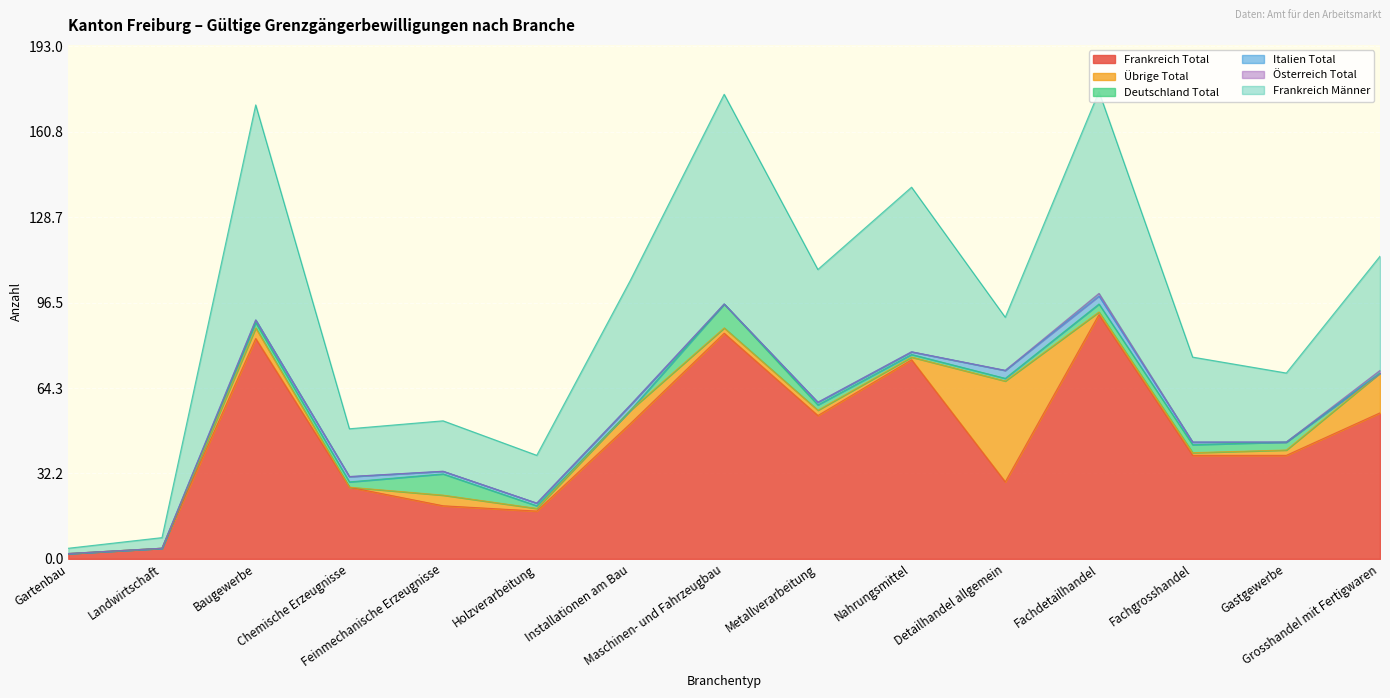

What is the average value of the Übrige Total series?

5